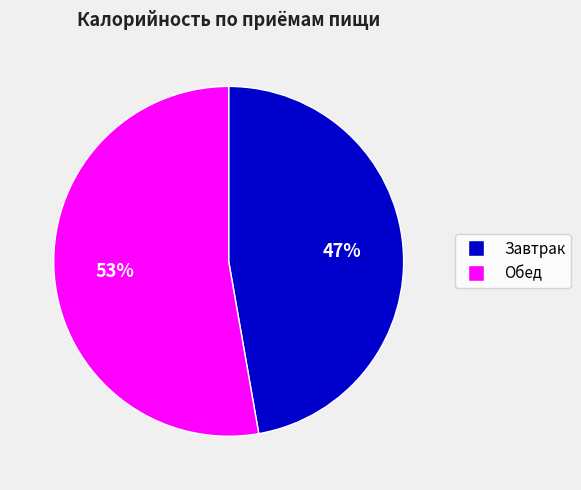

What percentage is the Завтрак slice, to the nearest percent?

47%